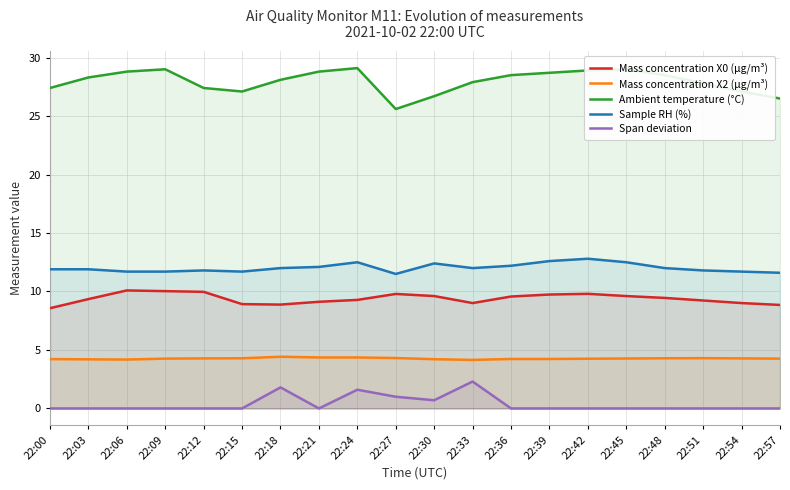

The Span deviation series shows 0.0 at 22:51. True or false?

True